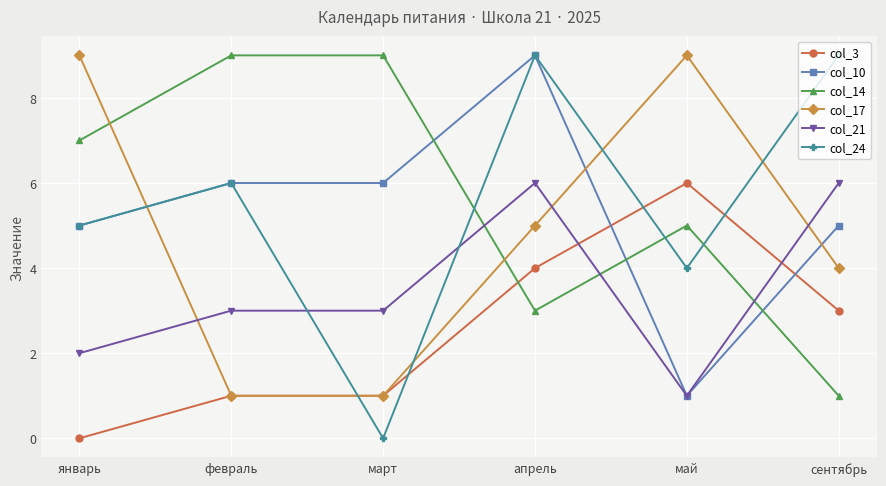

True or false: col_14 has more than 2 points higher than both neighbors.

False